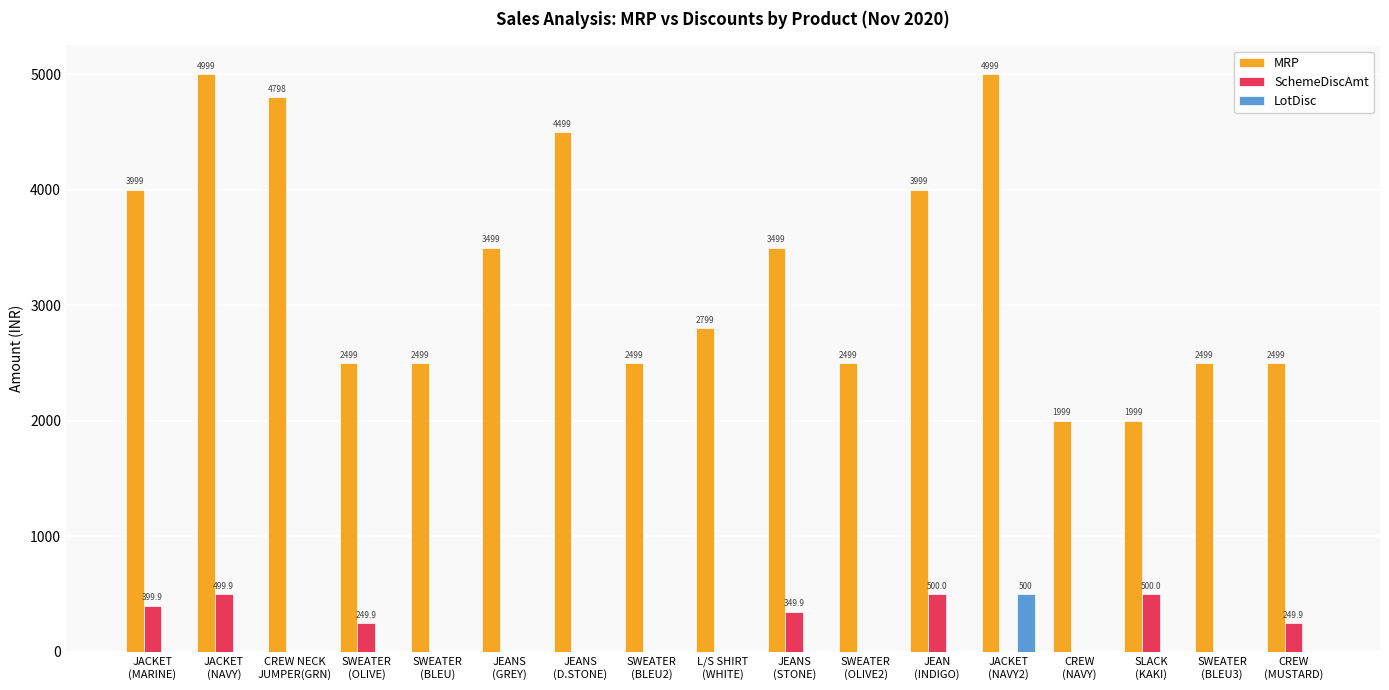

What is the sum of all SchemeDiscAmt values?

2749.5